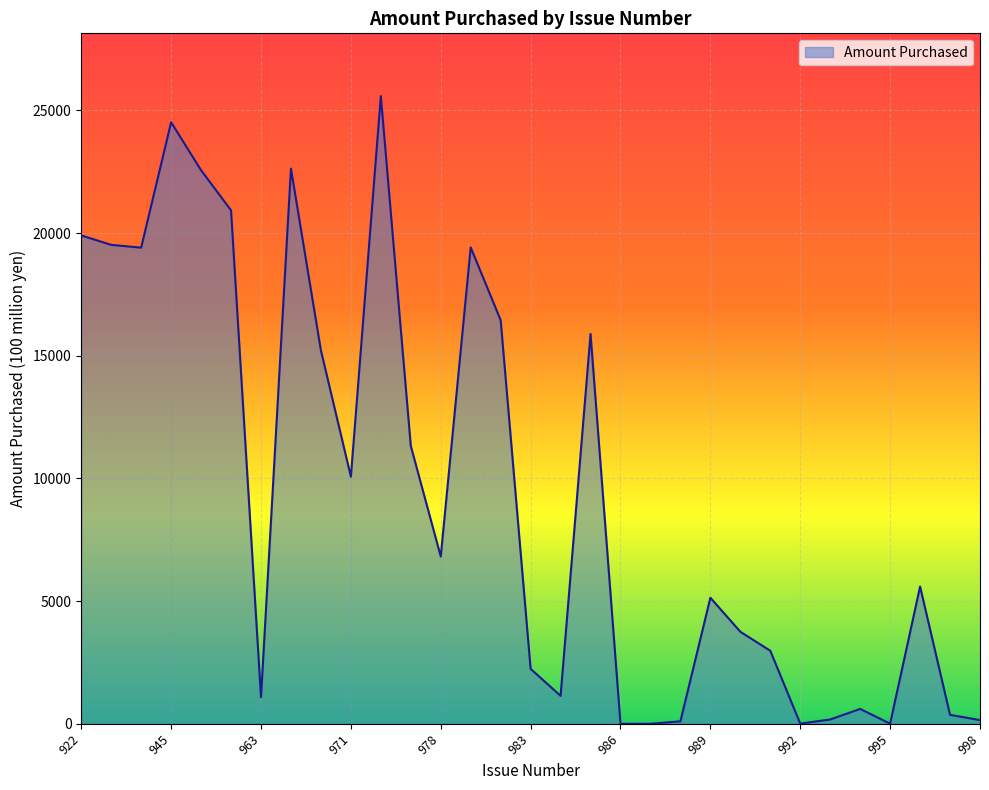

What is the greatest value displayed?

25587